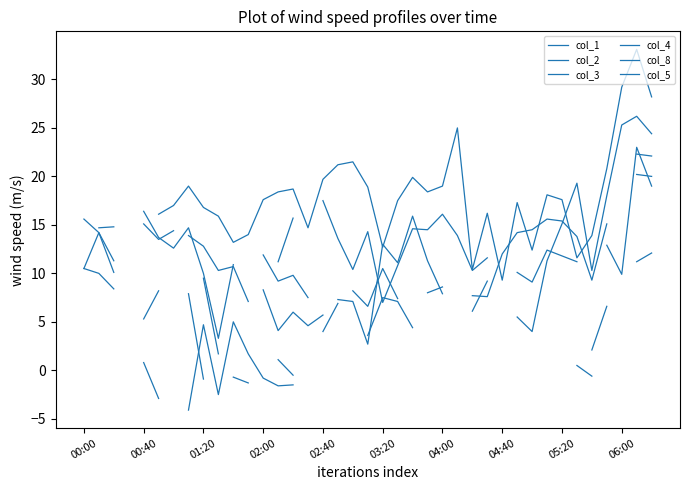

How many intersections are there between col_8 and col_5?

1